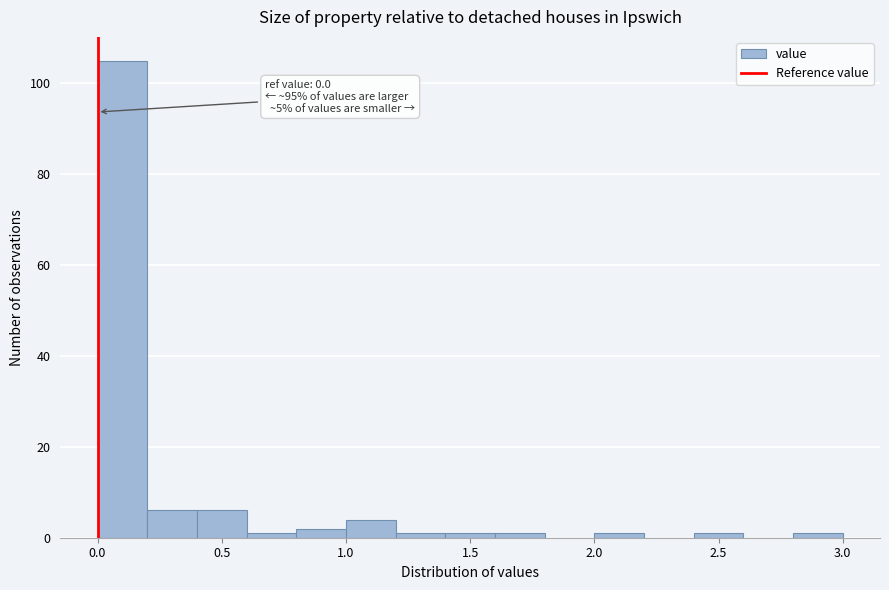

Which range on the x-axis has the tallest bar?

0.0 to 0.2